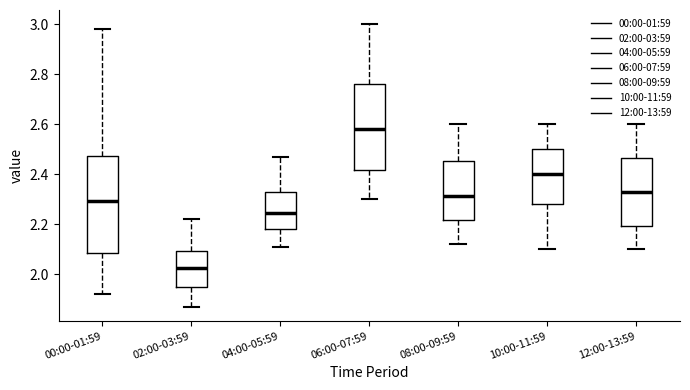

Which box has the lowest median line?

02:00-03:59